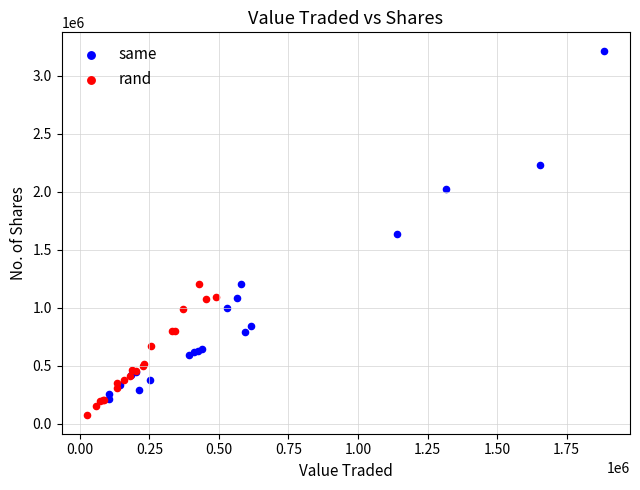

Which series reaches the minimum Y coordinate?

rand